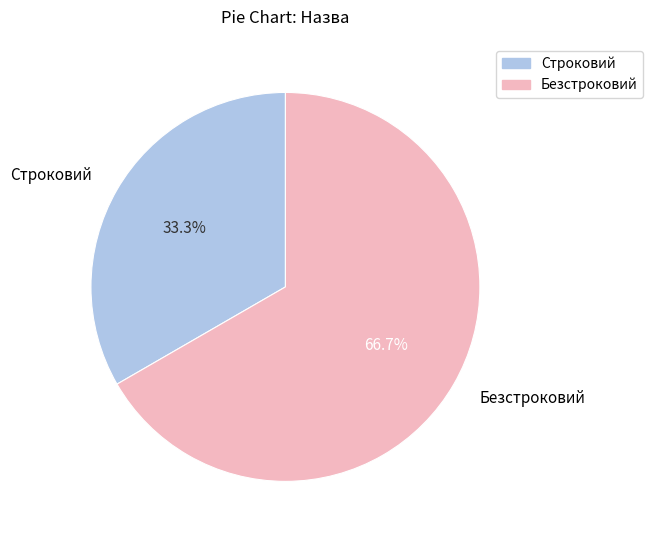

To the nearest percent, what is the difference between the largest and smallest slice percentages?

33%